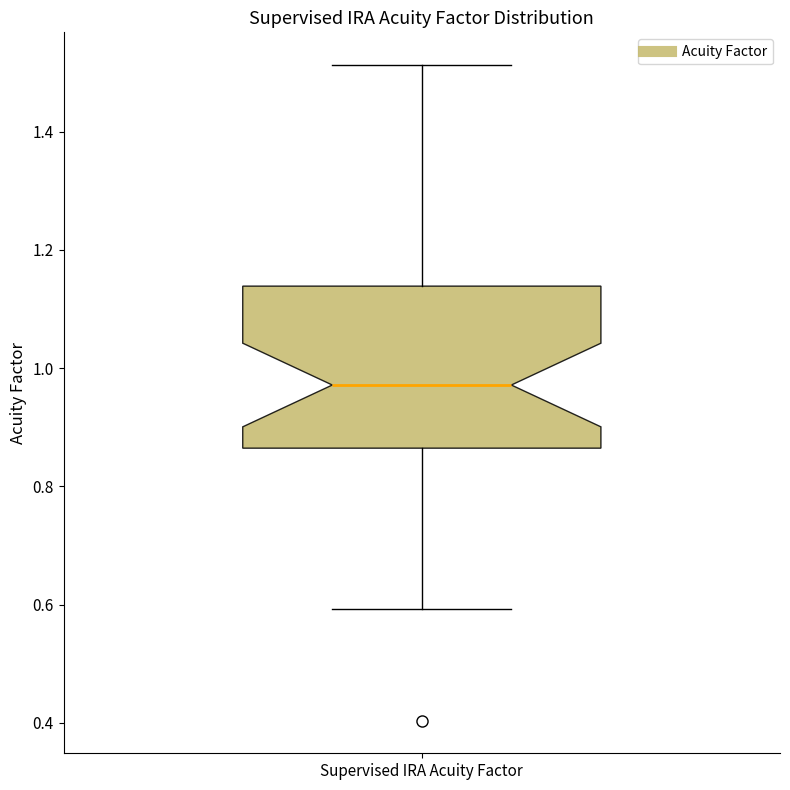

Read this box plot against the y-axis: the position of the median line, the range covered by the box, and the ends of both whiskers. The values are not printed on the chart, so give them approximately, as read against the axis.

median 0.98, box 0.86 to 1.14, whiskers 0.60 to 1.52